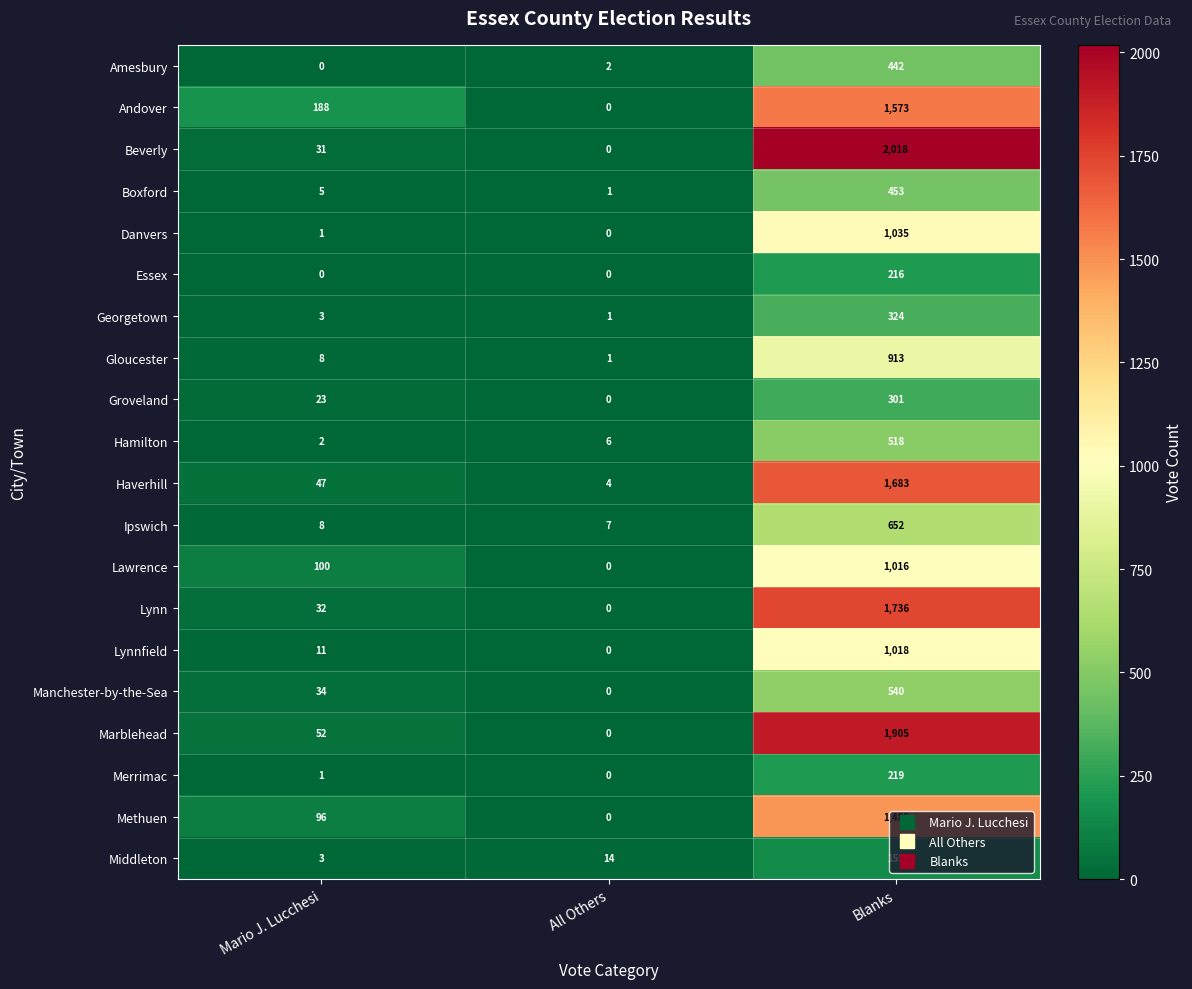

Rank the categories by Marblehead value from lowest to highest.

All Others, Mario J. Lucchesi, Blanks